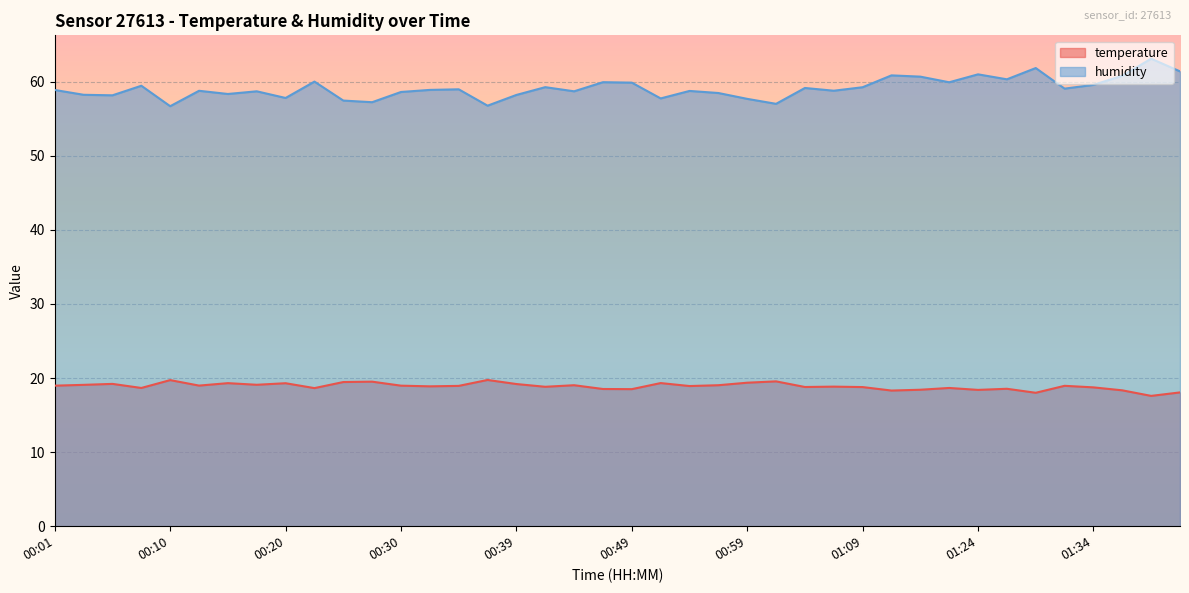

What position from the right is 01:01?

15